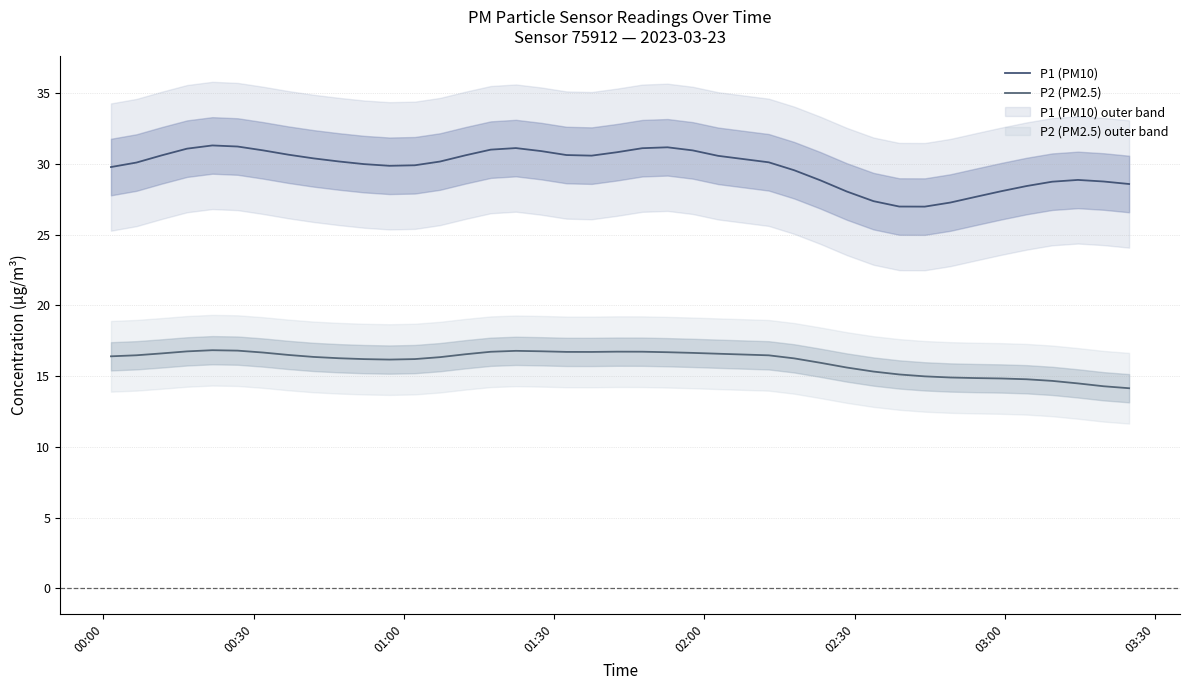

What is the average value of the P2 (PM2.5) series?

16.0